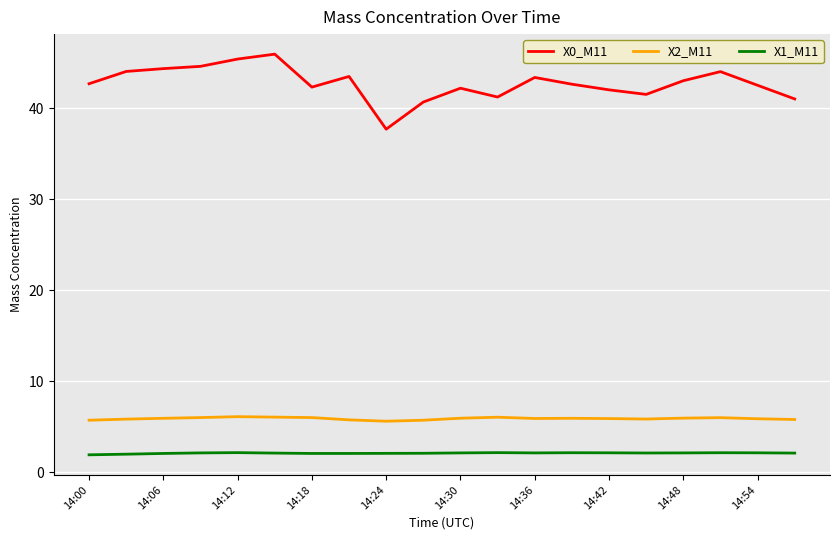

True or false: X2_M11 and X0_M11 cross at least once.

False